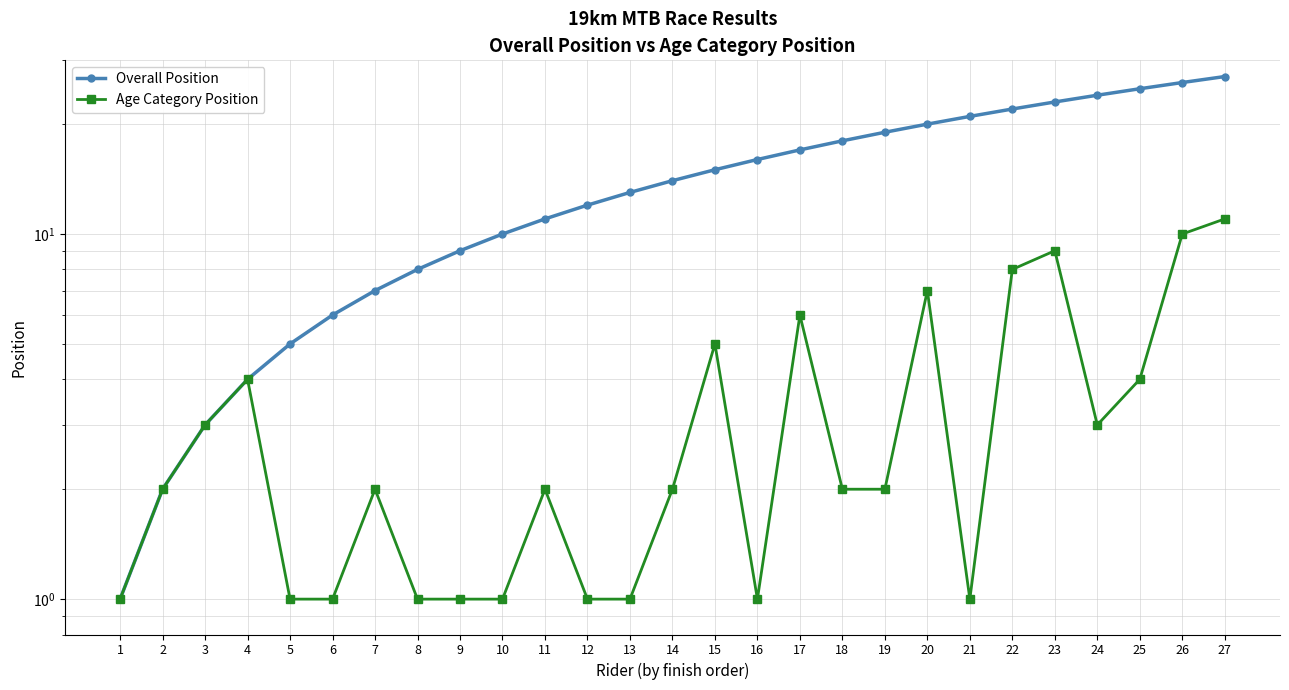

True or false: Overall Position and Age Category Position intersect in this chart.

False